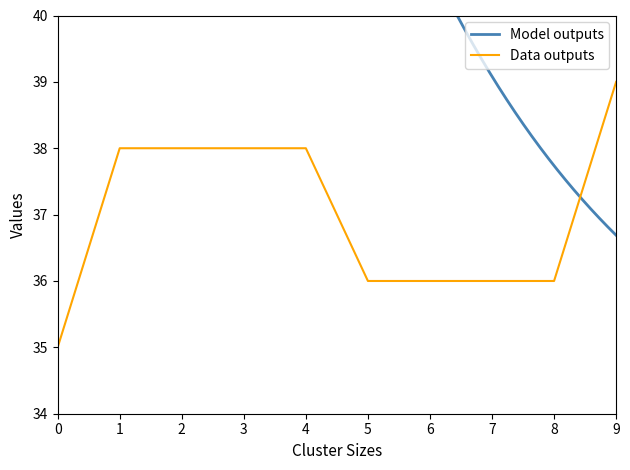

What is the sum of all values?

370